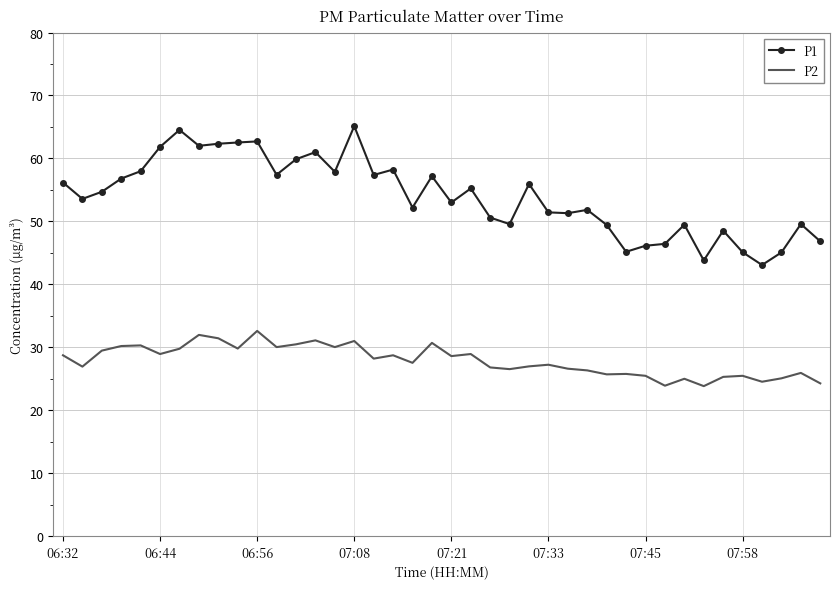

What is the difference between the maximum and minimum values in the P2 series?

8.8